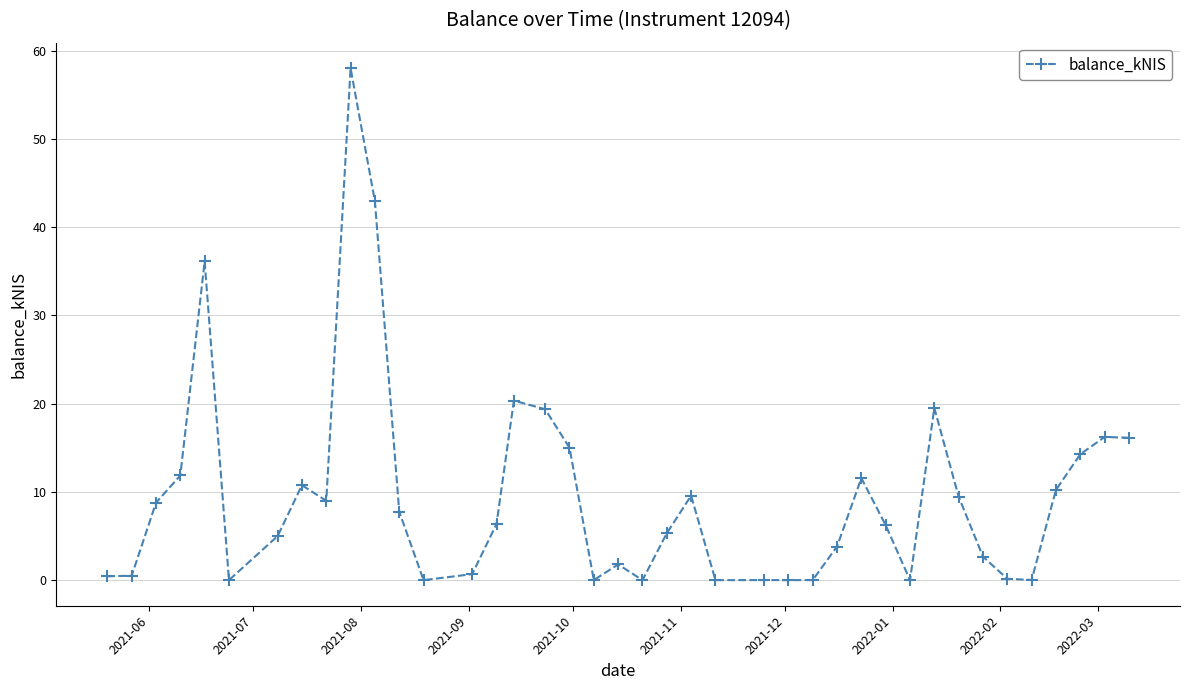

What is the average value?

9.5